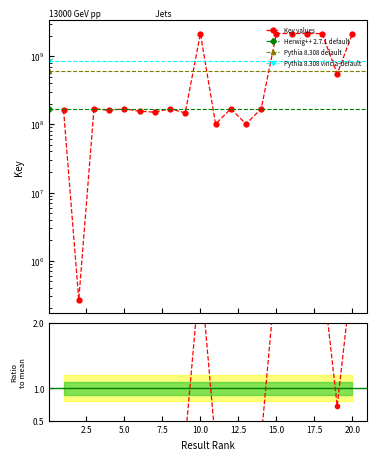

The value at 10 is 3403335463. True or false?

False